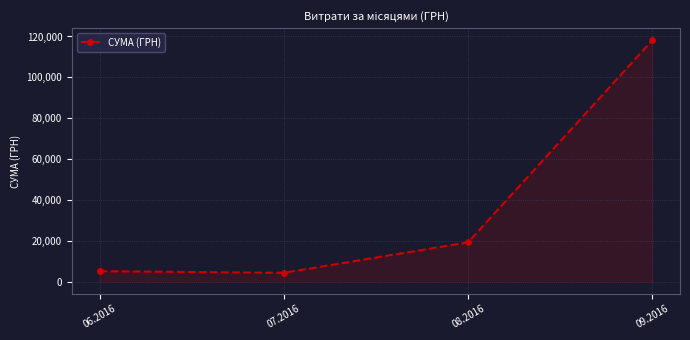

What is the maximum value shown in the chart?

118144.2